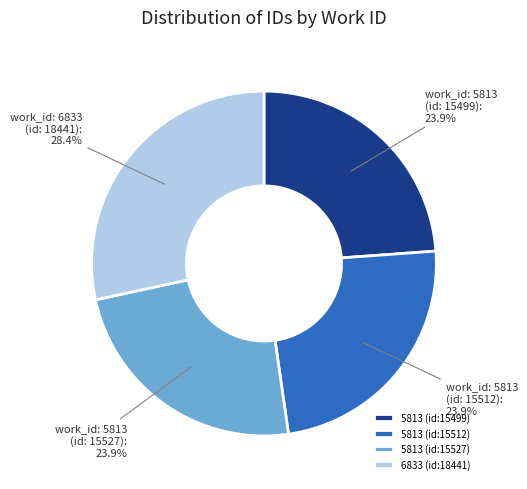

What is the total percentage of 5813 (id:15499) and 6833 (id:18441)?

52.2%